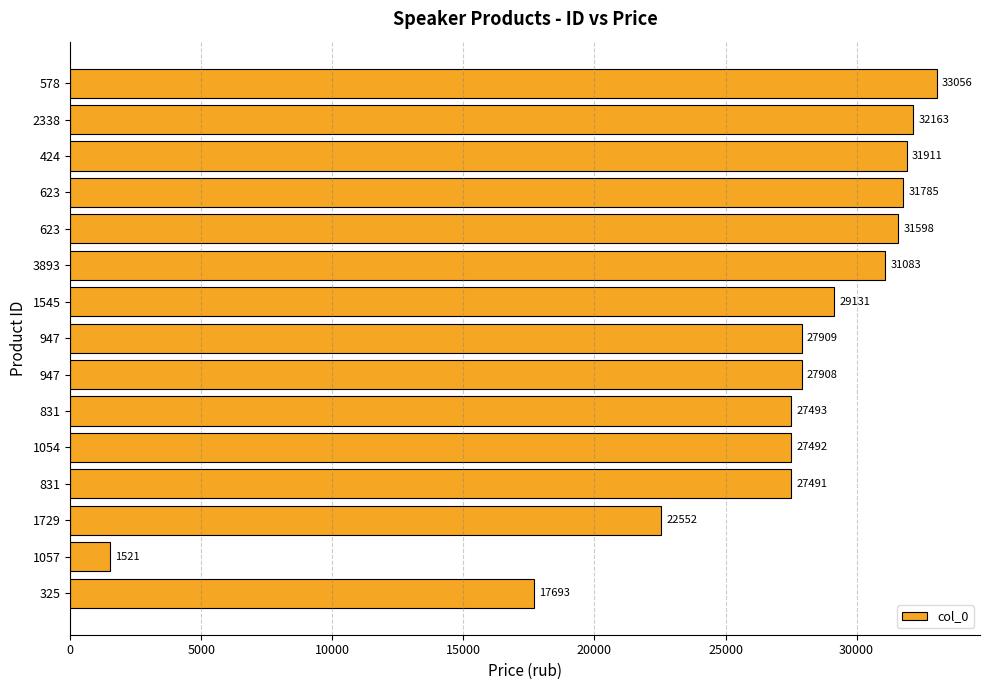

How many series are shown in this chart?

1